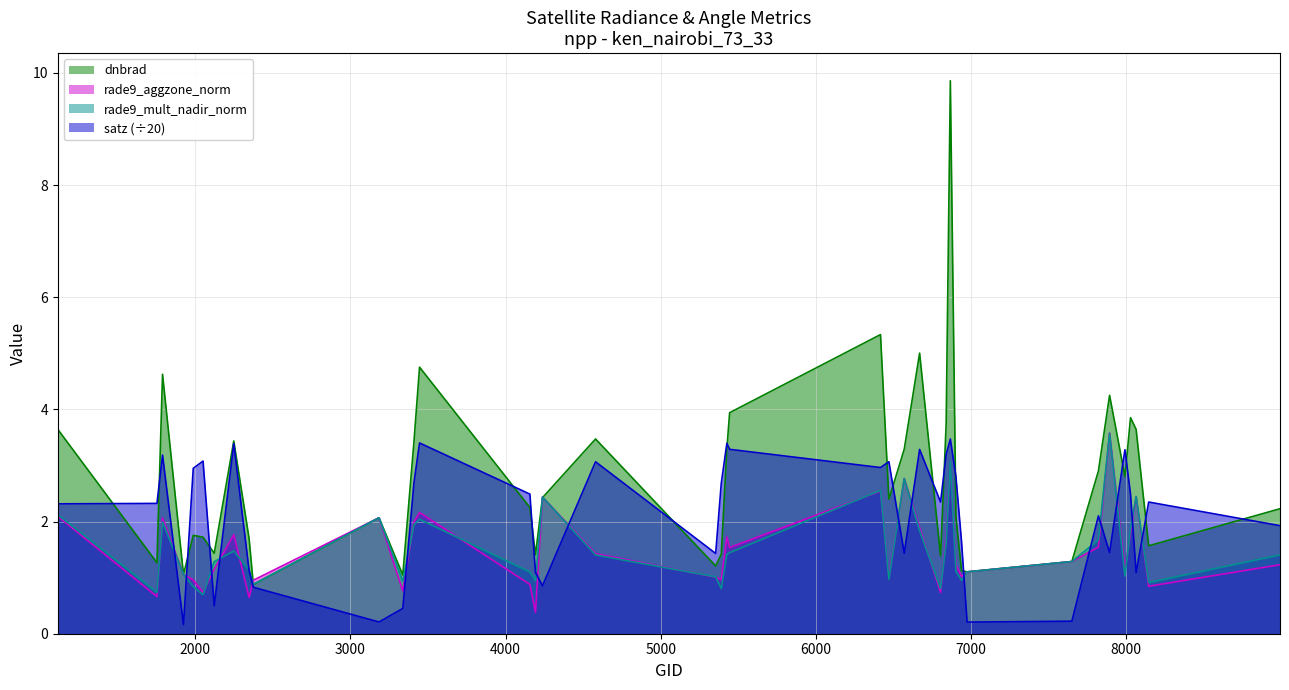

At which label does rade9_mult_nadir_norm reach its minimum?

2051